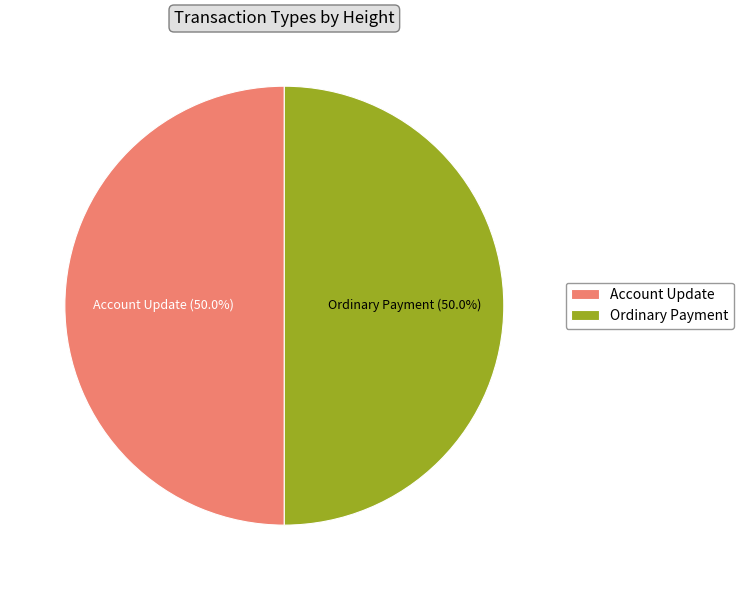

Is the sum of Account Update and Ordinary Payment greater than half?

Yes